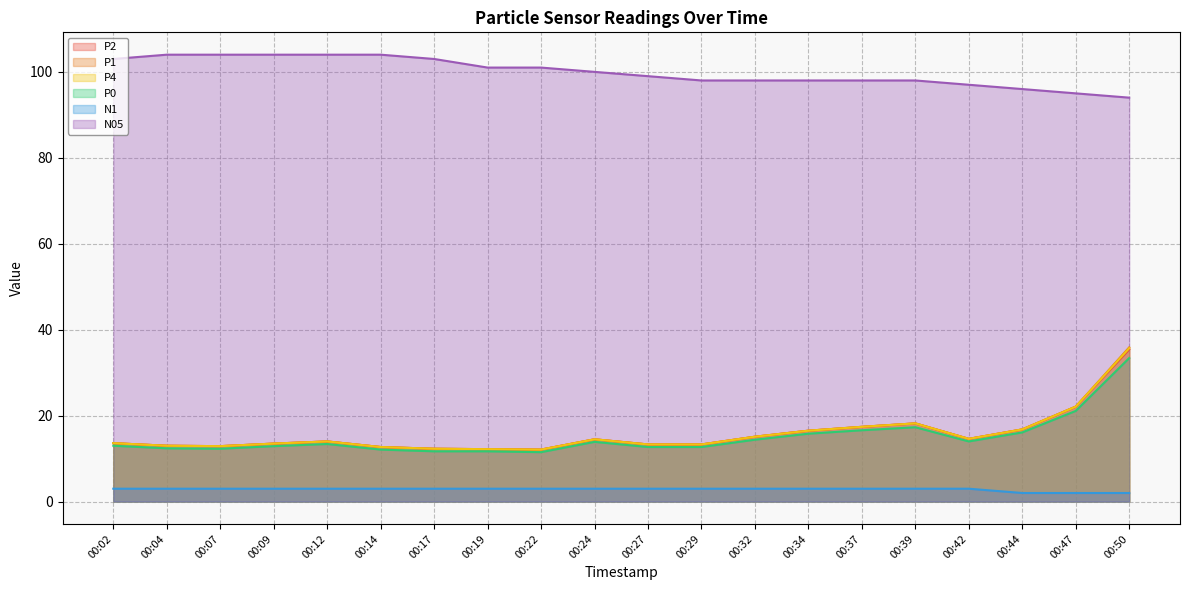

At how many categories does at least one series exceed 93?

20